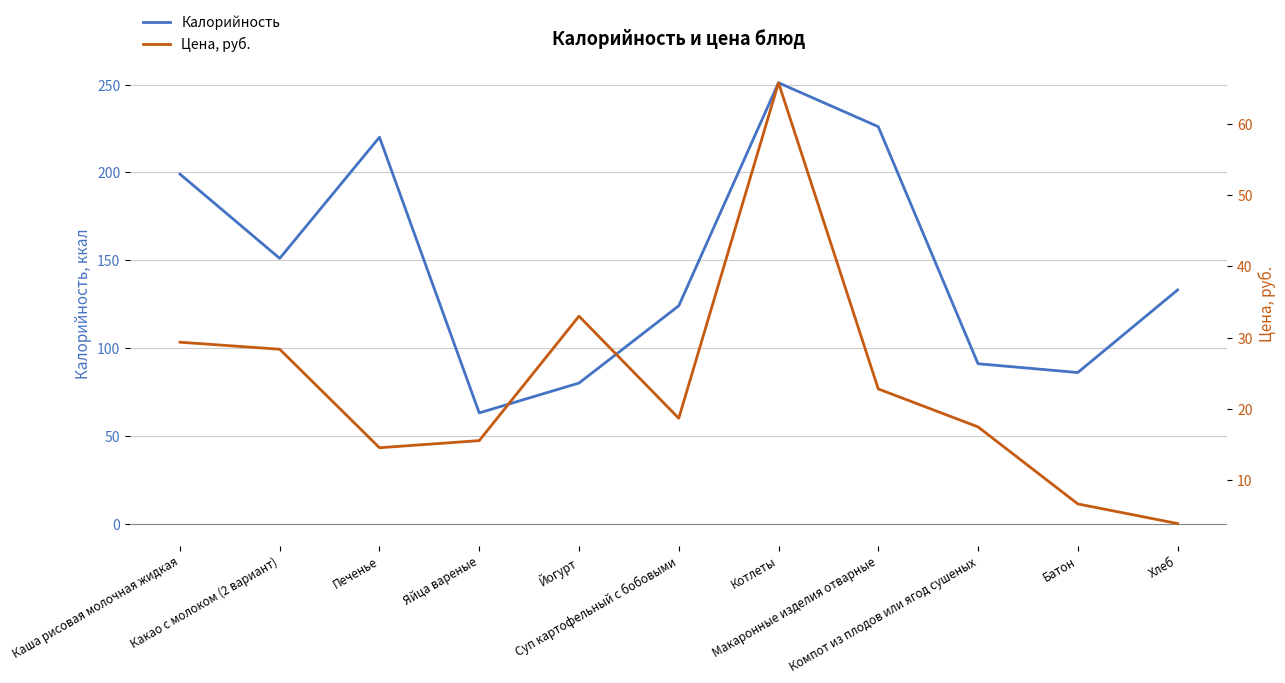

The value of Калорийность at Суп картофельный с бобовыми is 67.6. True or false?

False